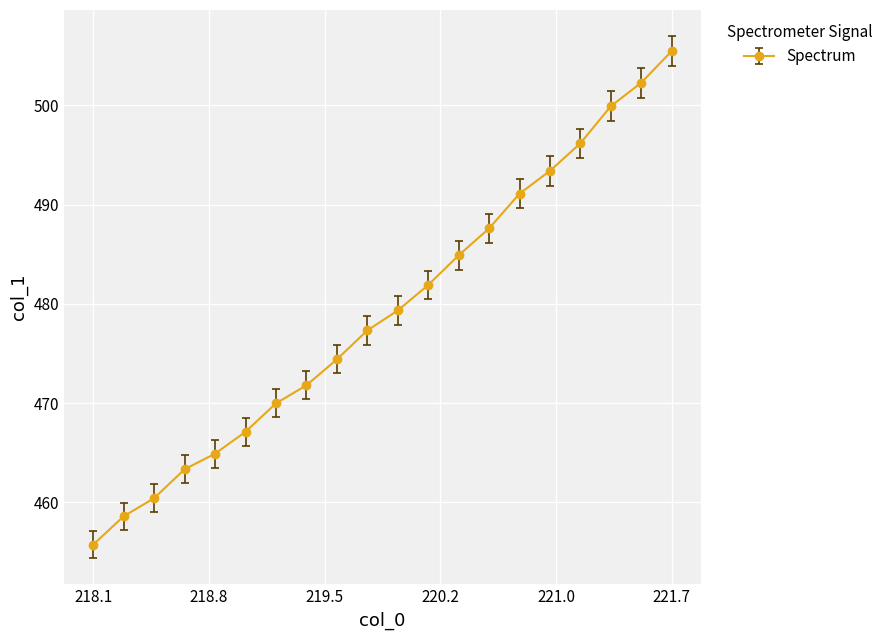

What is the average value?

479.3